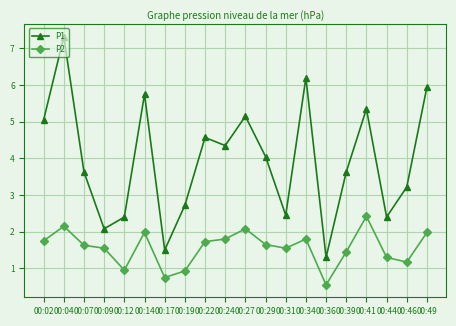

True or false: P2 has more than 0 interior local peaks.

True